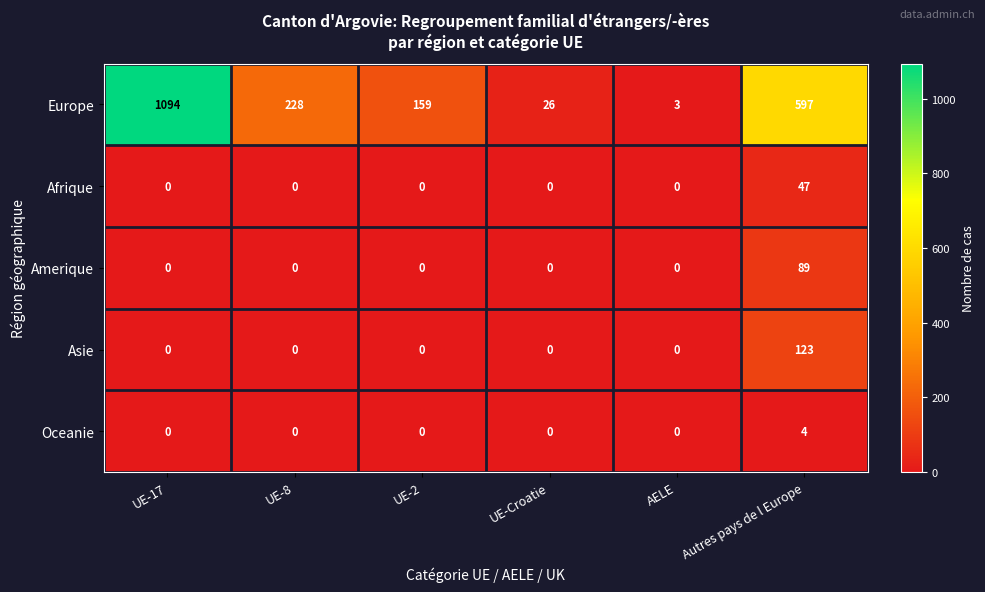

What is the total value across all series at UE-17?

1094